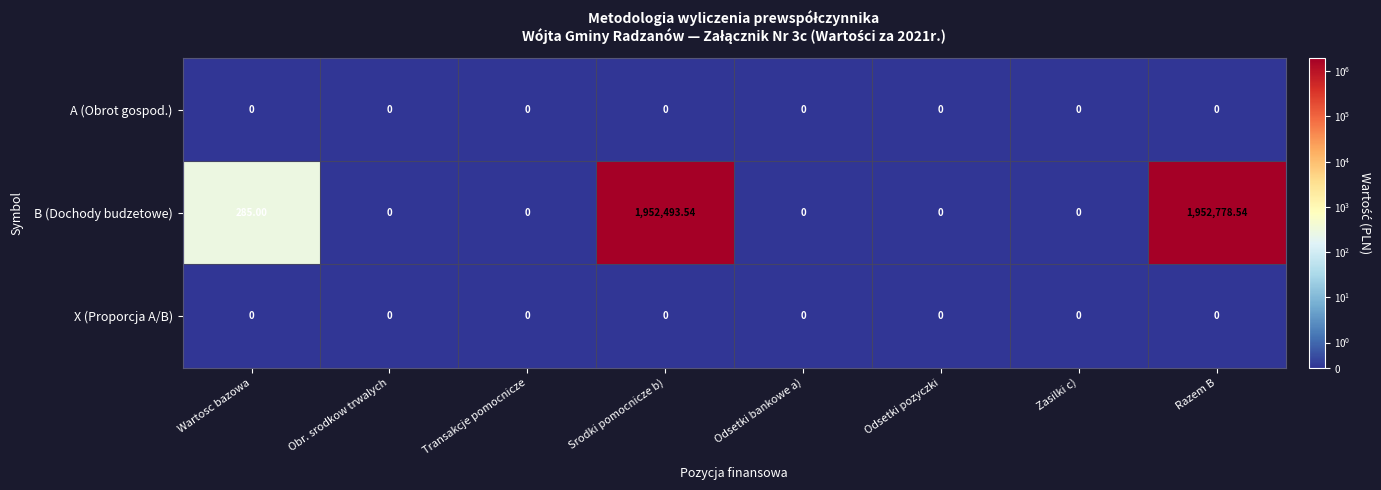

Which series has the largest range (max minus min)?

B (Dochody budzetowe)